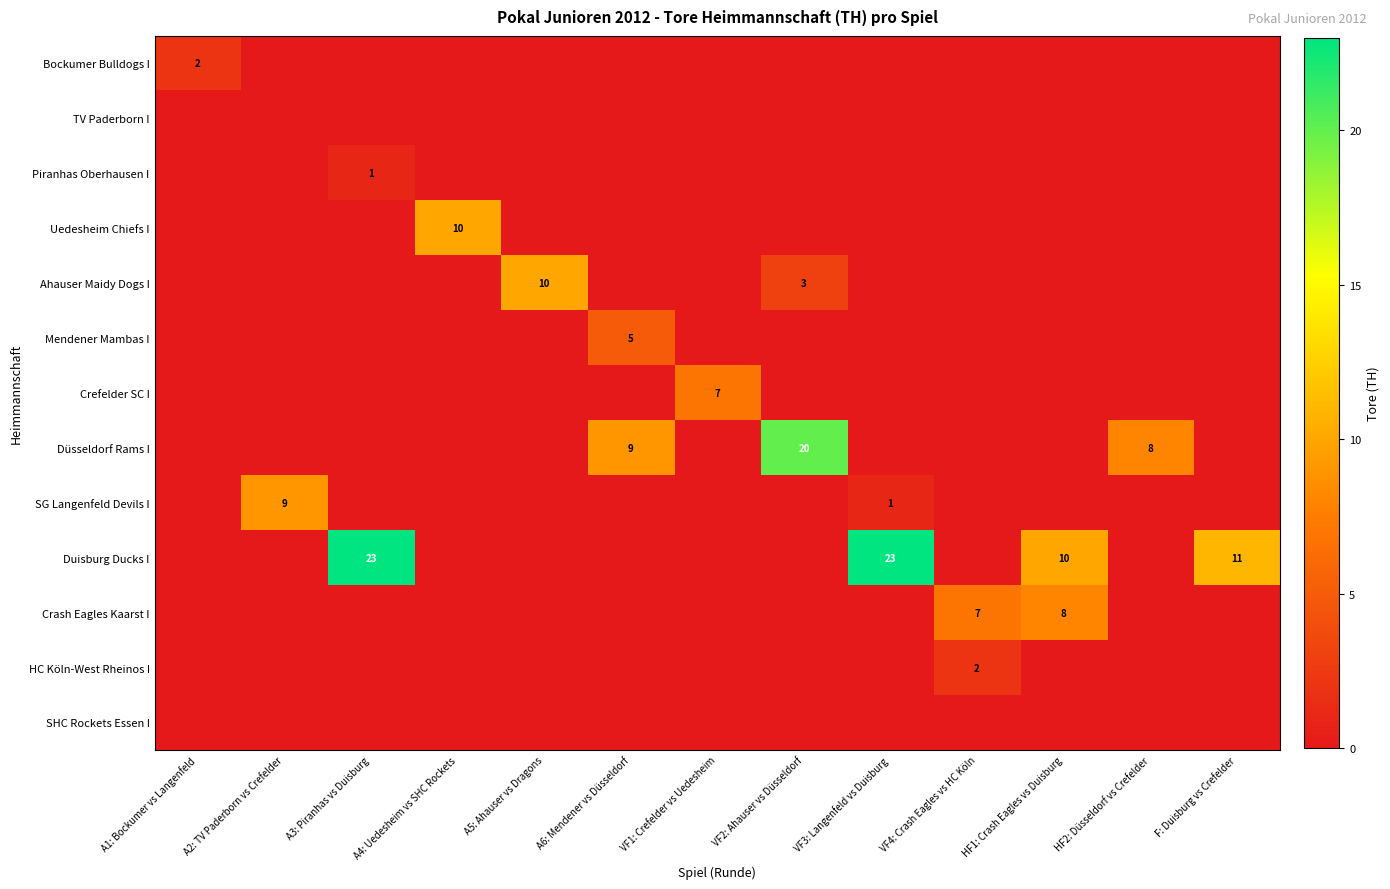

At which category does the chart reach its minimum across all series?

A2: TV Paderborn vs Crefelder